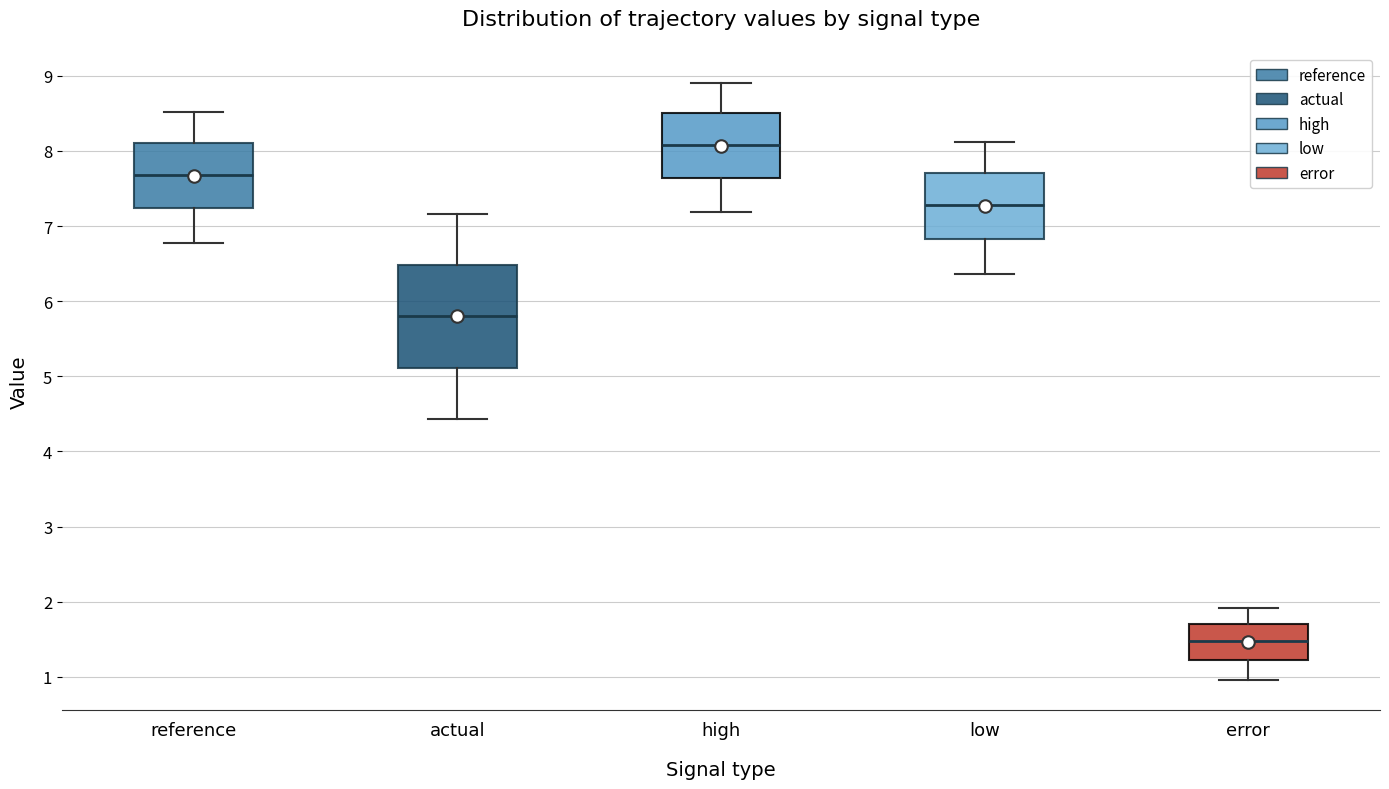

Which box is the tallest, from its lower edge to its upper edge?

actual